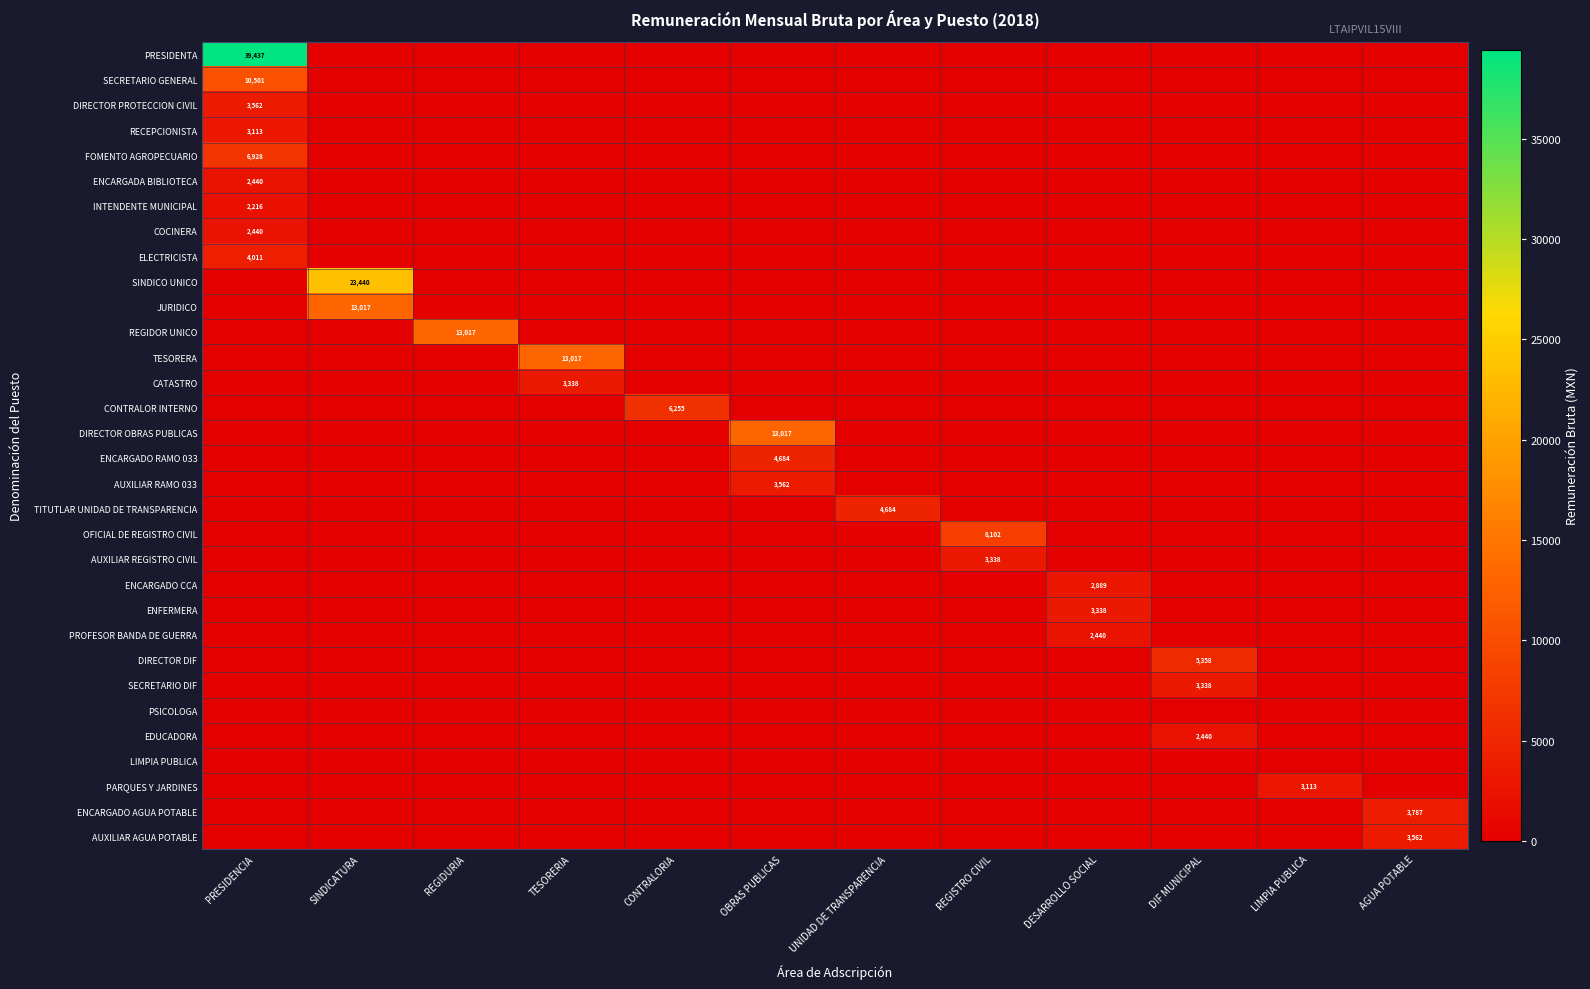

How many distinct data groups are displayed?

32